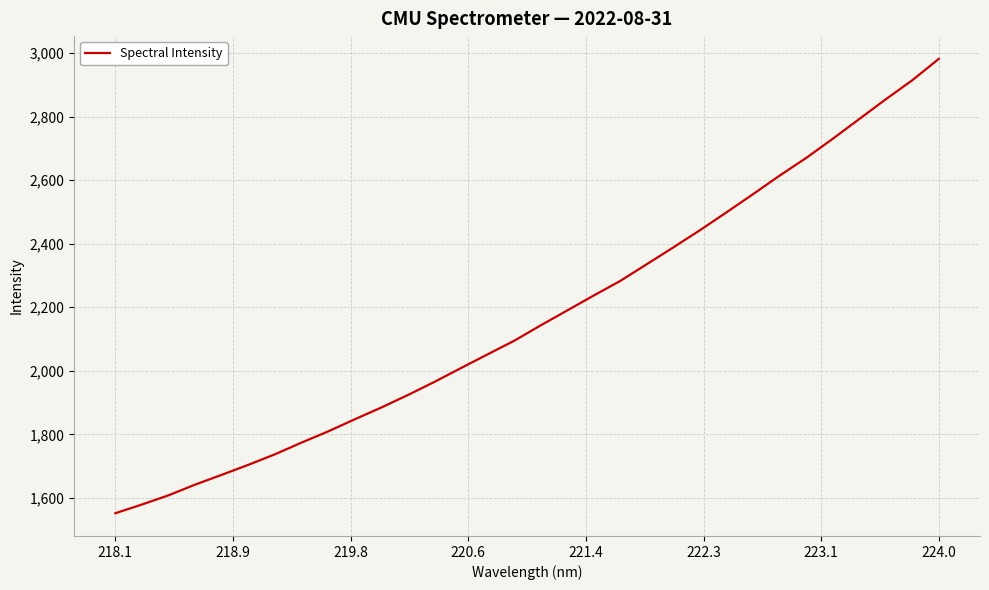

What is the maximum value shown in the chart?

2981.7